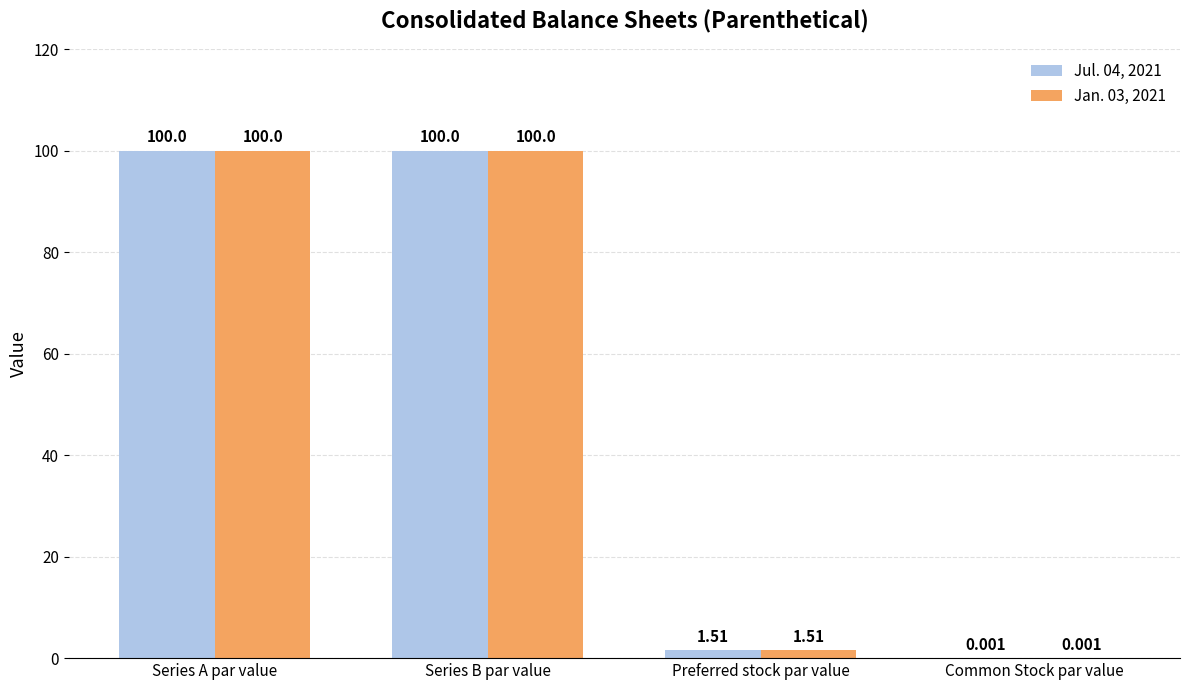

Where is Jul. 04, 2021 nearest to the value 50?

Preferred stock par value